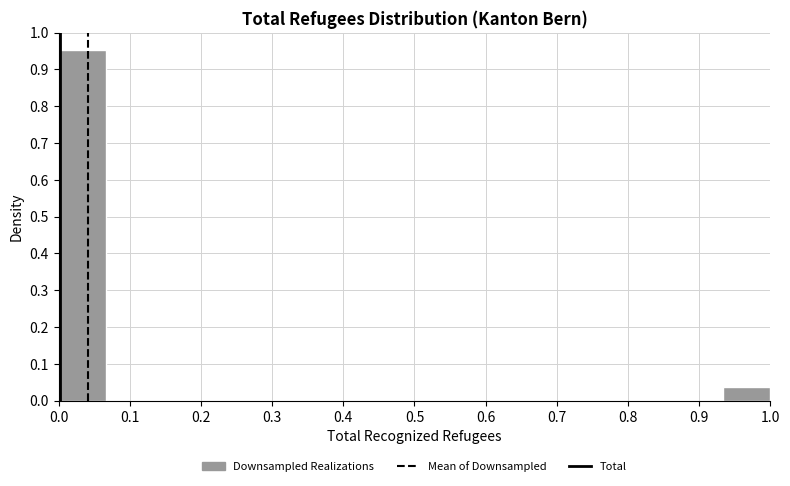

Over which range of the x-axis is the bar tallest?

0.00 to 0.07